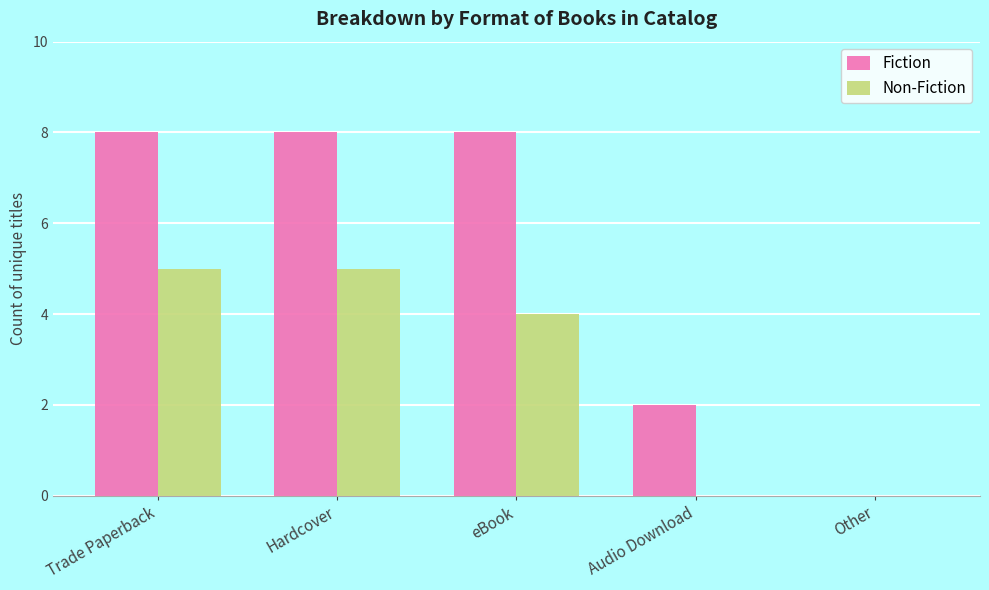

Are the bars grouped side by side (vs. stacked)?

Yes